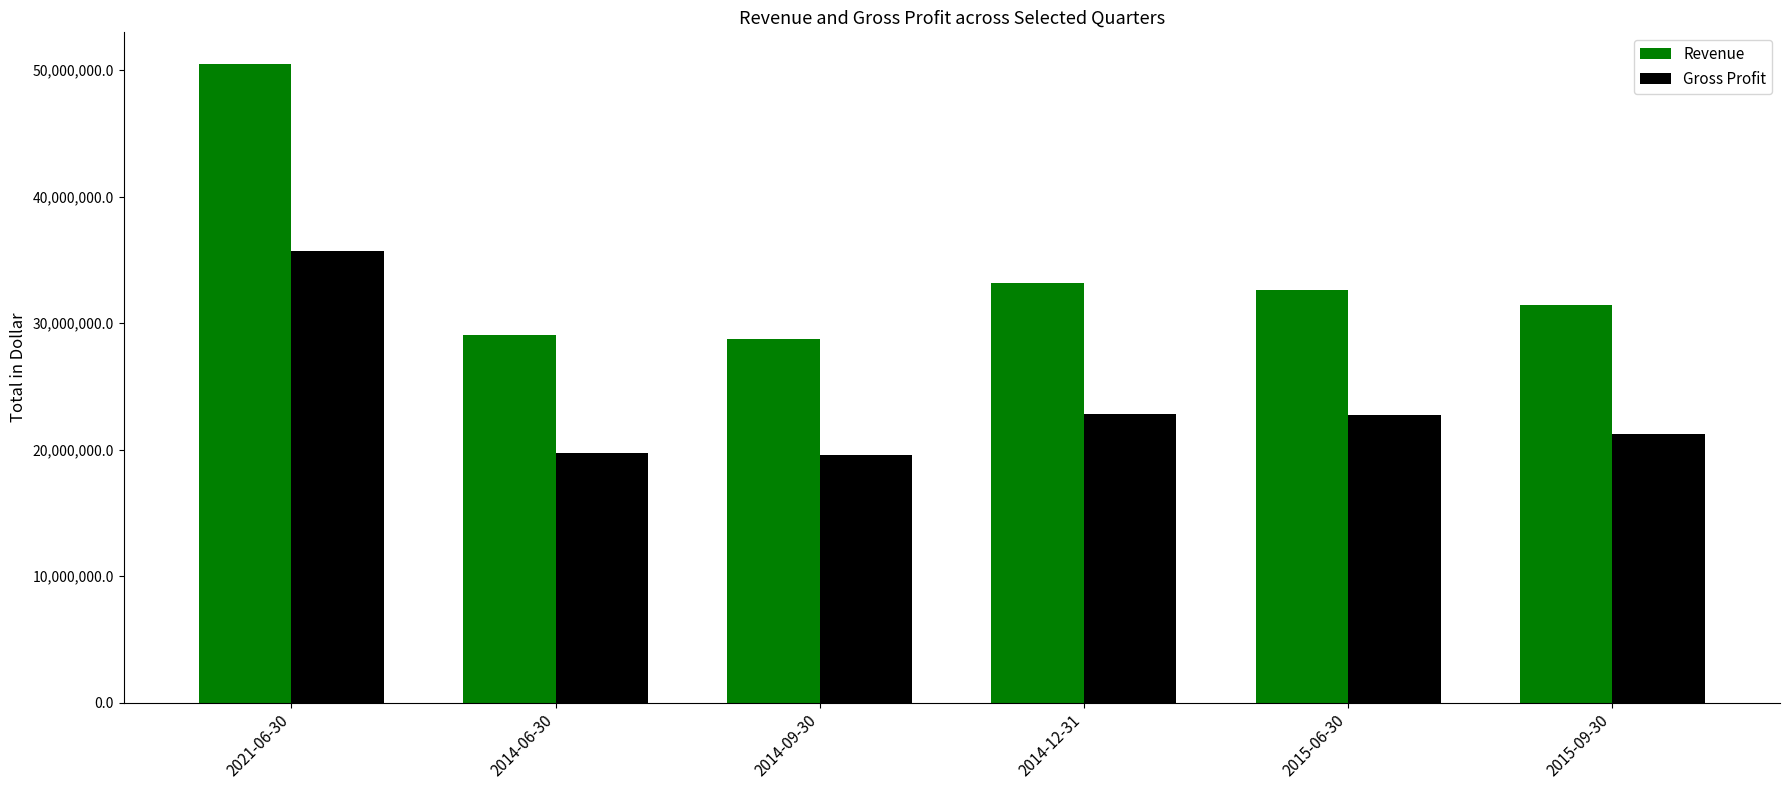

How many bars are there in total?

12